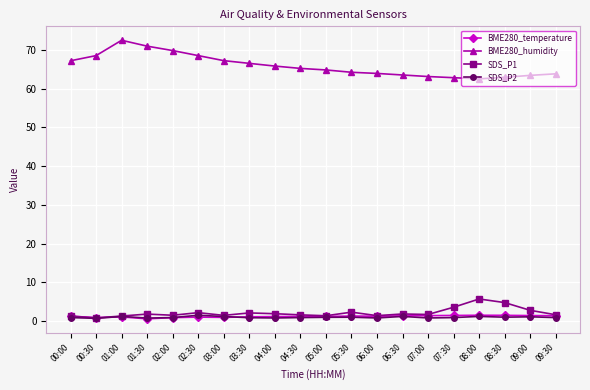

Is the value of BME280_humidity at 07:30 greater than the value of BME280_temperature at 09:00?

Yes